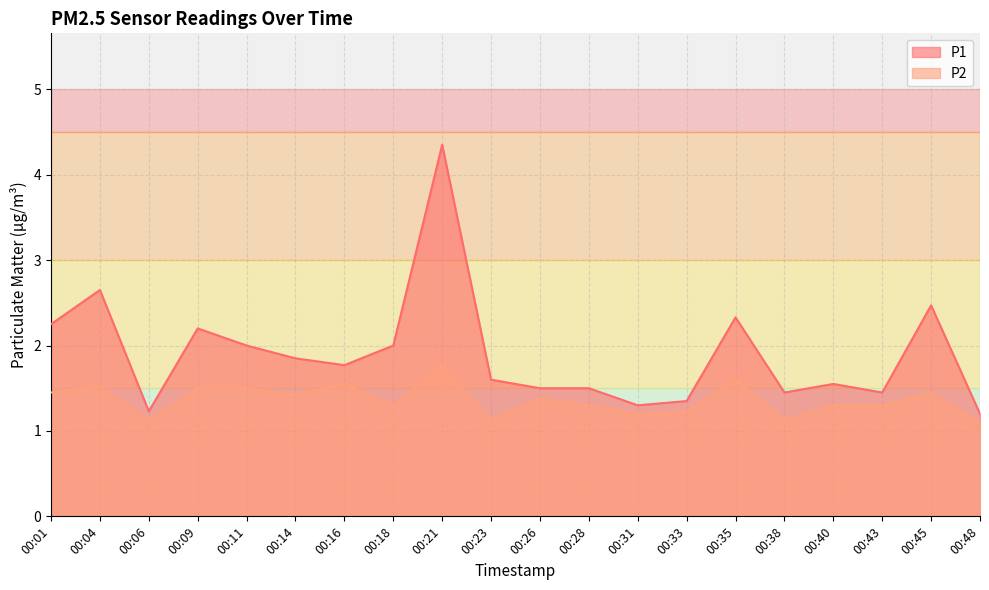

What is the difference between the maximum and minimum values in the P2 series?

0.7